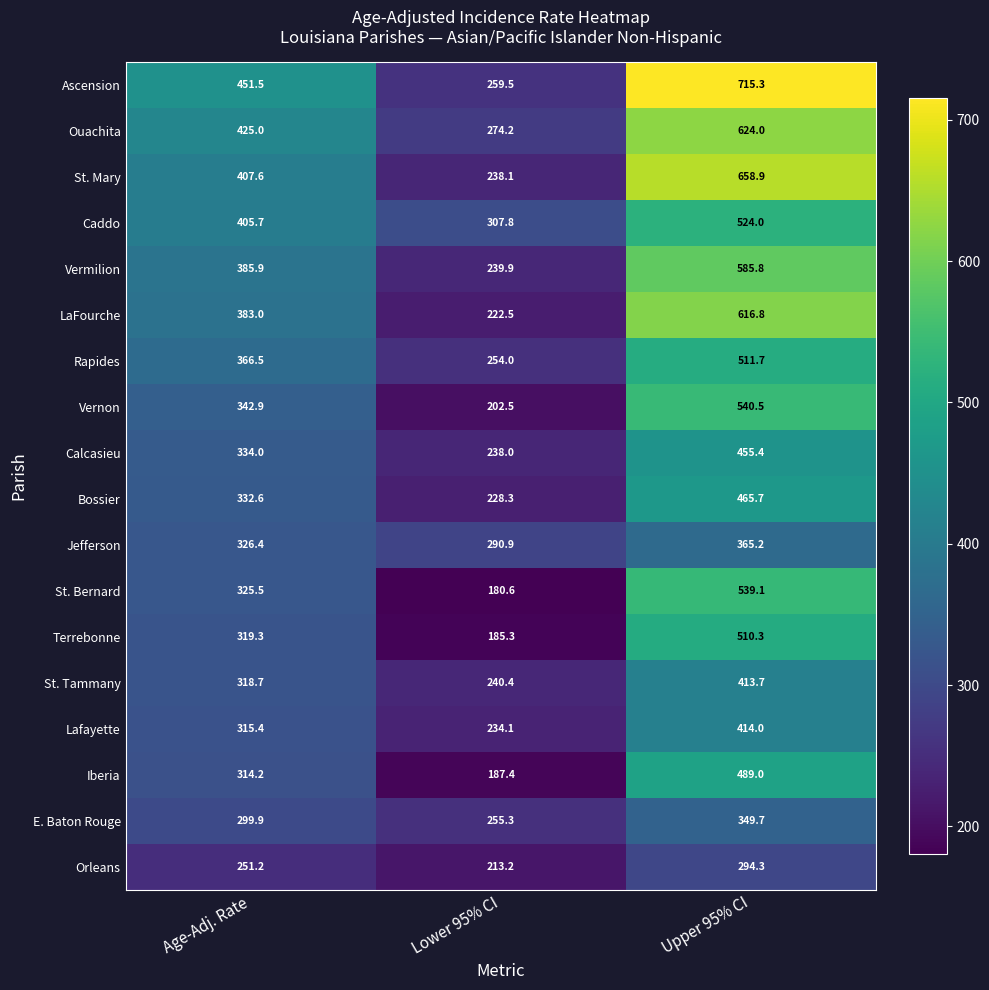

Rank the series by their maximum value, from highest to lowest.

Ascension, St. Mary, Ouachita, LaFourche, Vermilion, Vernon, St. Bernard, Caddo, Rapides, Terrebonne, Iberia, Bossier, Calcasieu, Lafayette, St. Tammany, Jefferson, E. Baton Rouge, Orleans